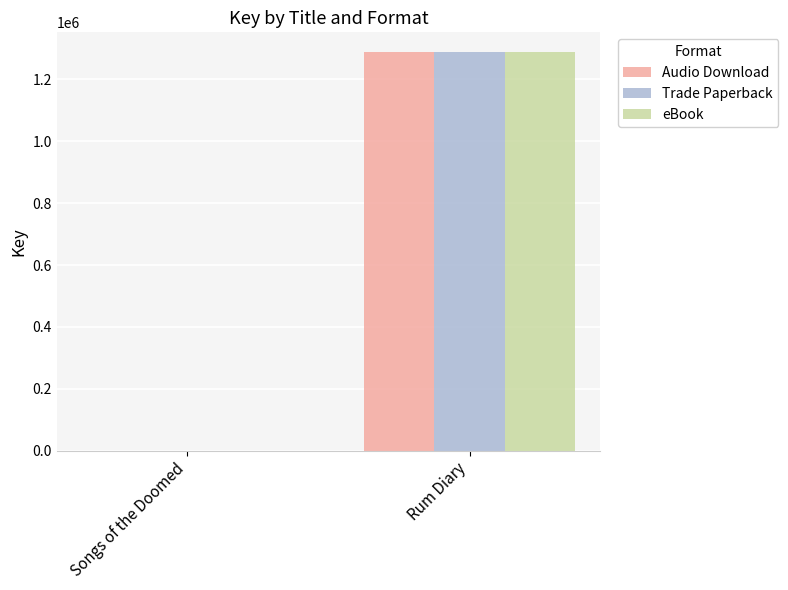

Are the bars horizontal?

No